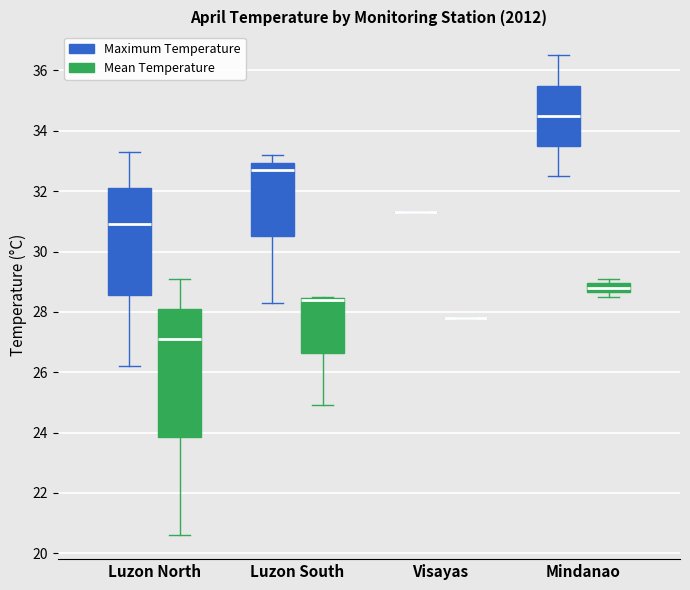

Reading left to right, read every box against the y-axis: the position of its median line, the range the box covers, and the ends of its whiskers. The values are not printed on the chart, so give them approximately, as read against the axis.

Luzon North (Maximum Temperature): median 31.0, box 28.6 to 32.2, whiskers 26.2 to 33.4
Luzon North (Mean Temperature): median 27.2, box 23.8 to 28.2, whiskers 20.6 to 29.2
Luzon South (Maximum Temperature): median 32.8, box 30.6 to 33.0, whiskers 28.4 to 33.2
Luzon South (Mean Temperature): median 28.4 (drawn on the box's upper edge), box 26.6 to 28.4, whiskers 25.0 to 28.6
Visayas (Maximum Temperature): box collapsed to a line at 31.4, whiskers 31.4 to 31.4
Visayas (Mean Temperature): box collapsed to a line at 27.8, whiskers 27.8 to 27.8
Mindanao (Maximum Temperature): median 34.6, box 33.6 to 35.6, whiskers 32.6 to 36.6
Mindanao (Mean Temperature): median 28.8, box 28.6 to 29.0, whiskers 28.6 (just below the box's lower edge) to 29.2